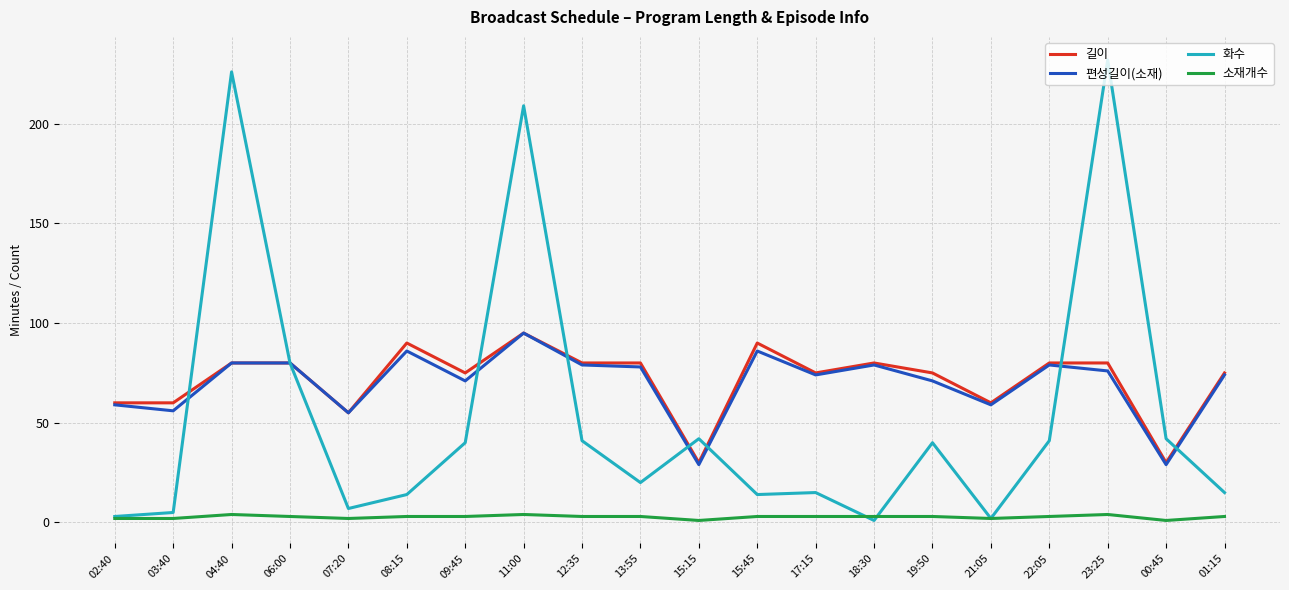

True or false: 소재개수 and 길이 intersect in this chart.

False